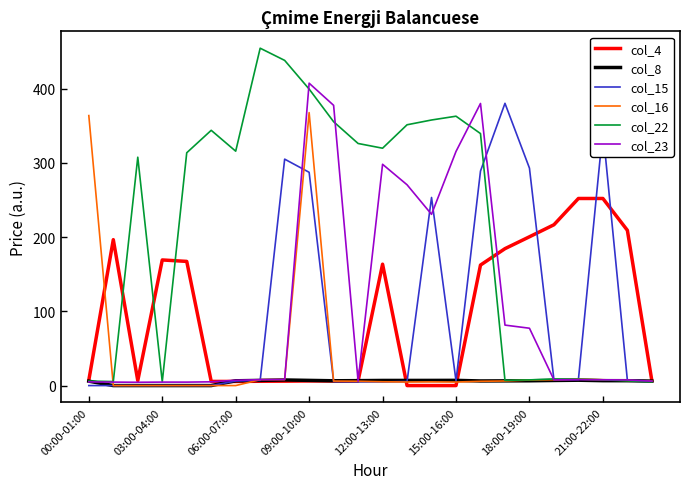

True or false: col_4 and col_8 intersect in this chart.

True